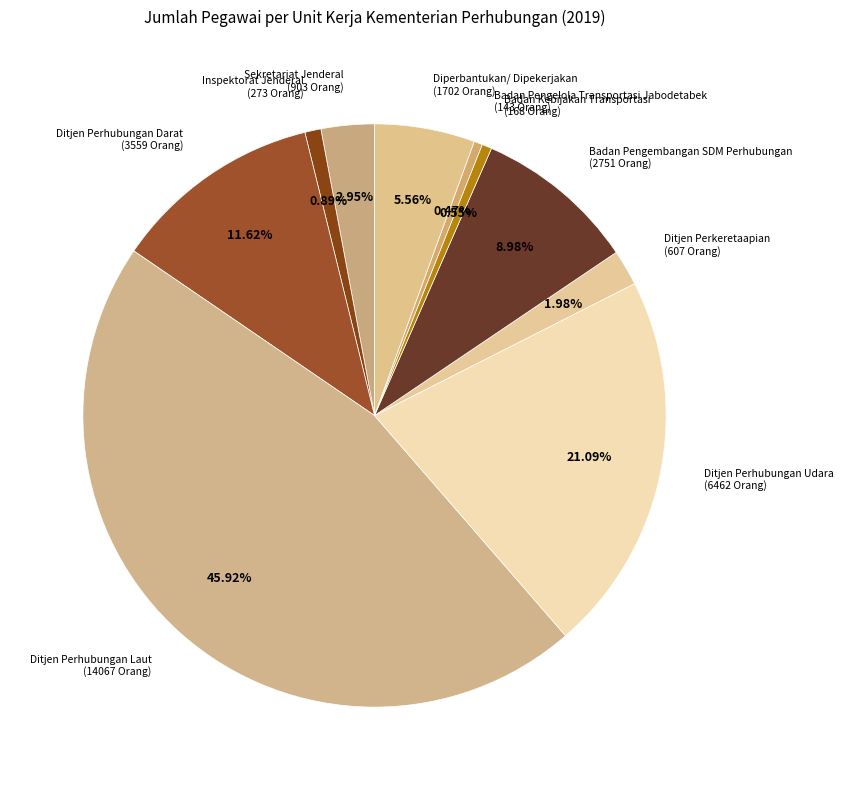

Is there a majority slice in this chart?

No